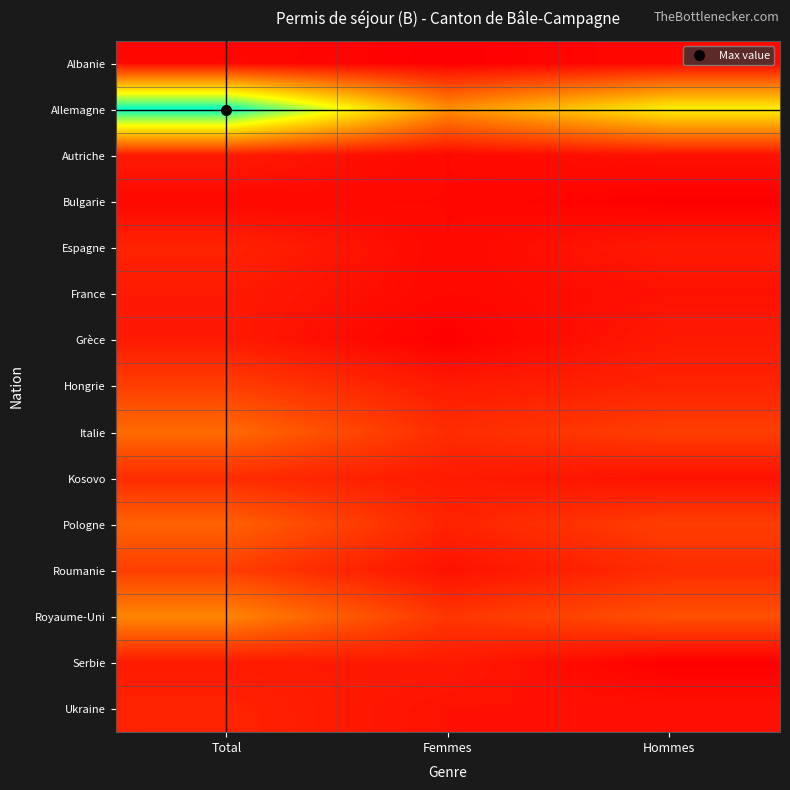

Which label corresponds to the largest value in the chart?

Total